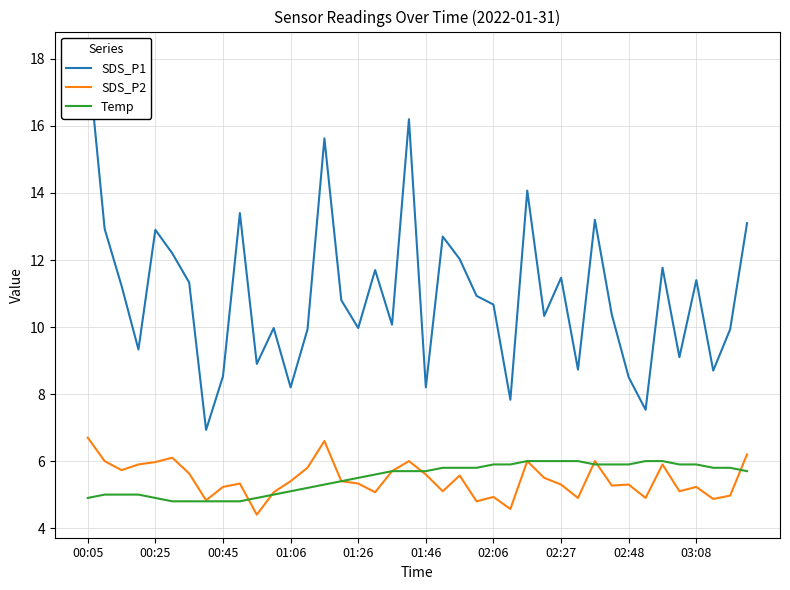

True or false: SDS_P1 has more than 2 points higher than both neighbors.

True